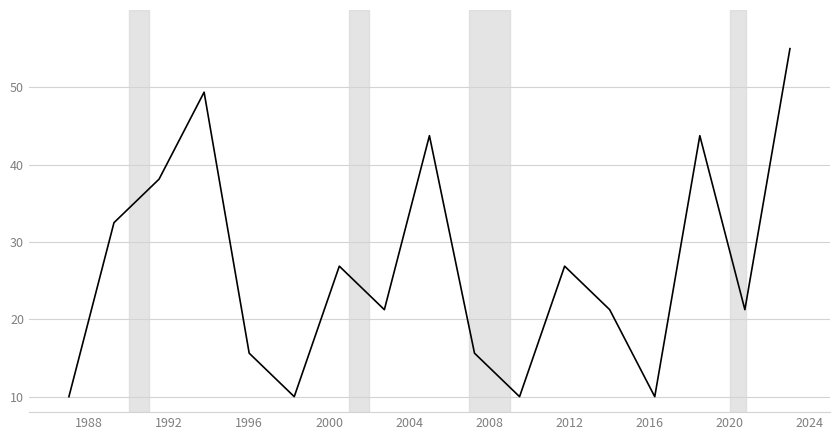

True or false: there are more than 0 points higher than both neighbors.

True